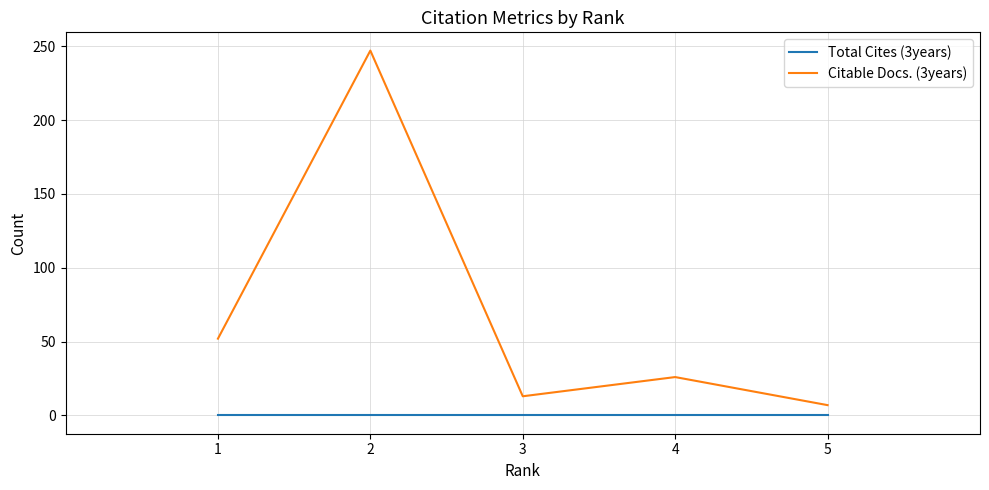

Is it true that Total Cites (3years) equals 0 at 5?

True